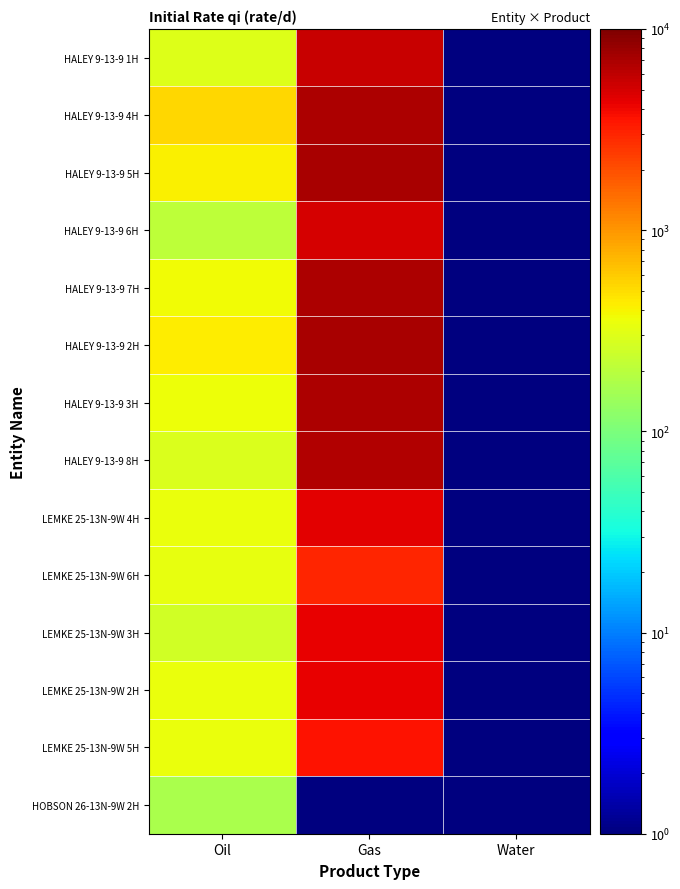

How many distinct data groups are displayed?

14